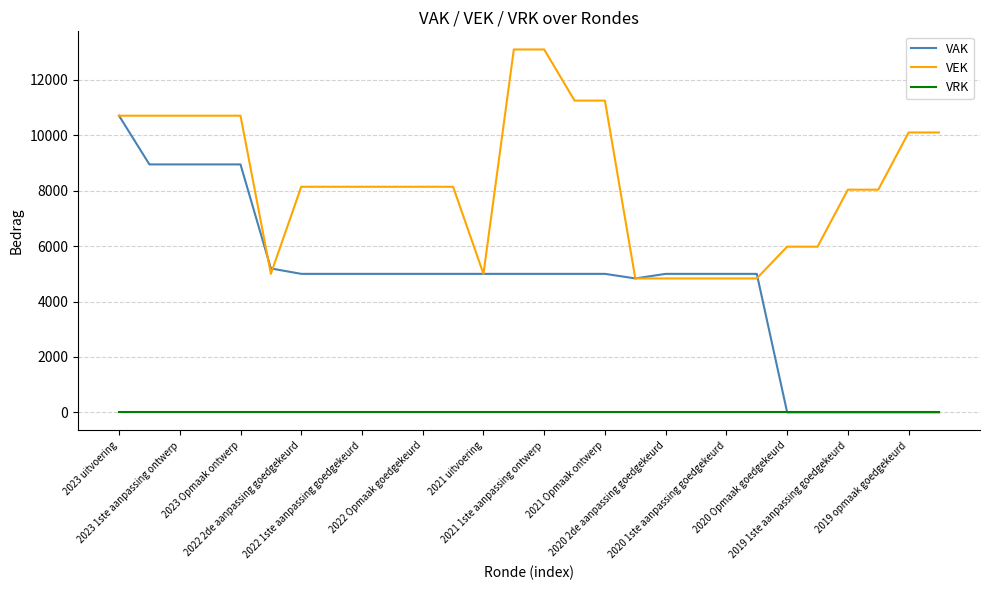

What is the maximum value shown in the chart?

13102